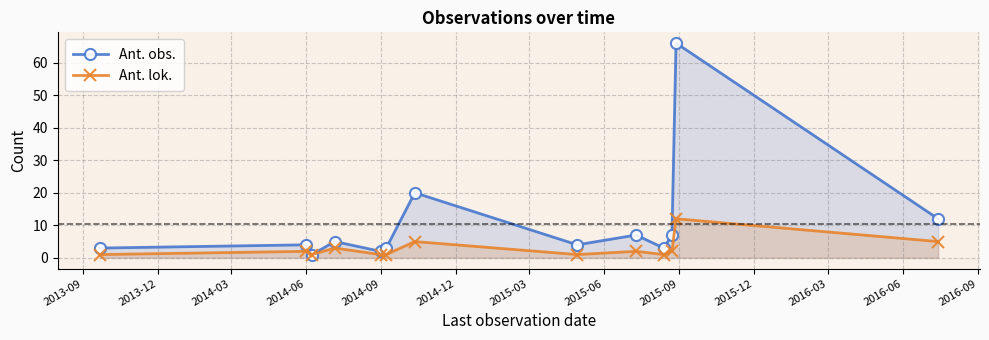

Which series has the widest spread of values?

Ant. obs.